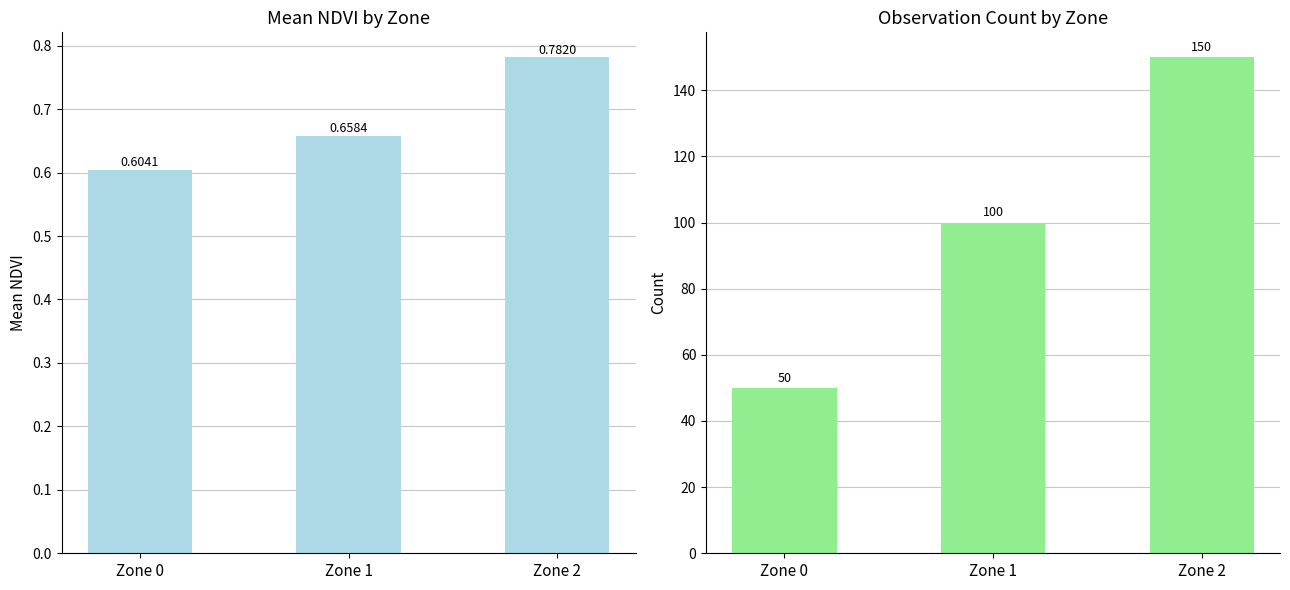

How many bars are there in each group?

2